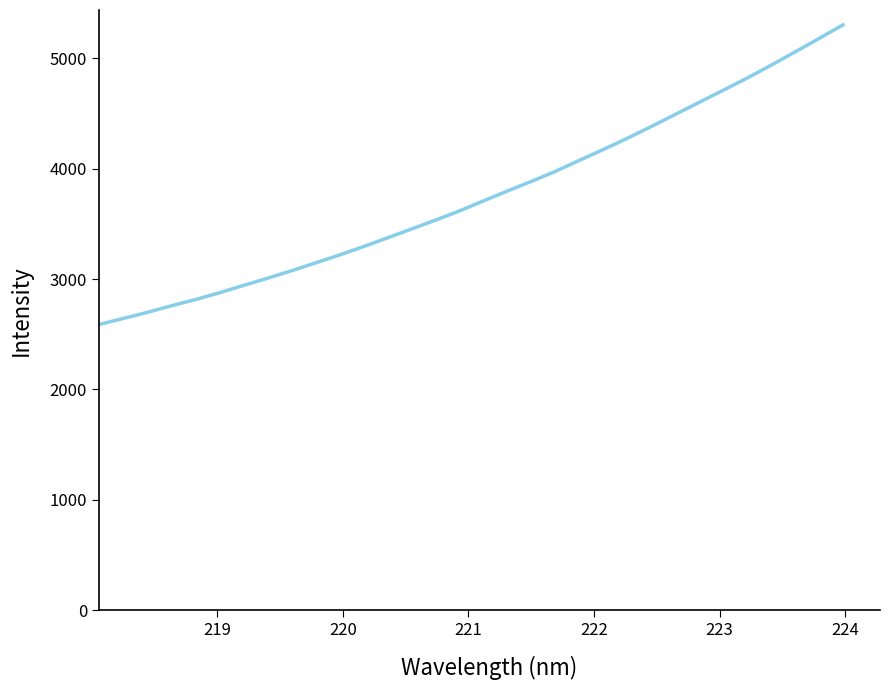

What is the difference between the maximum and minimum values?

2712.0